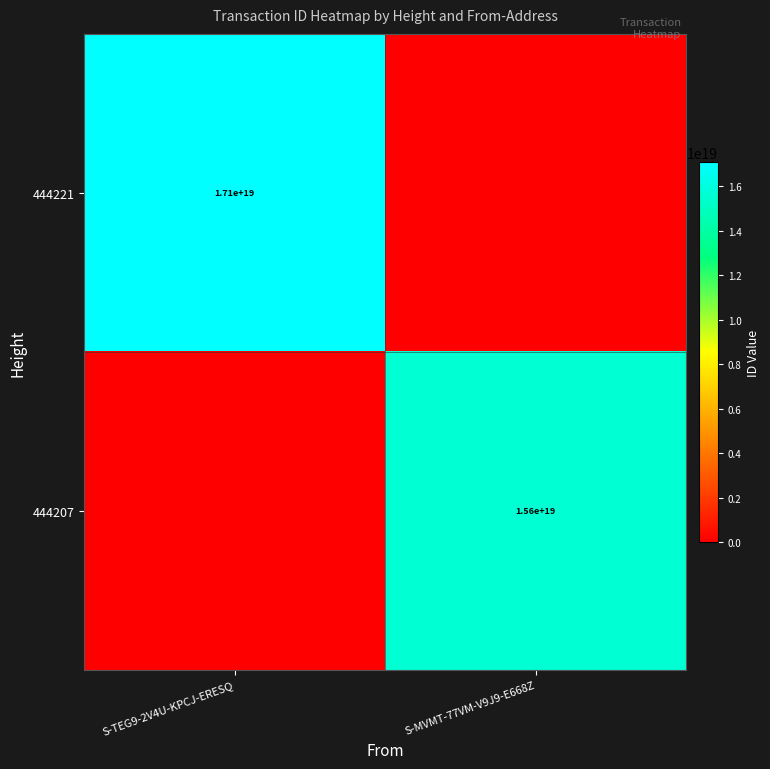

Is it true that 444207 equals 3922922683452026368 at S-MVMT-77VM-V9J9-E668Z?

False